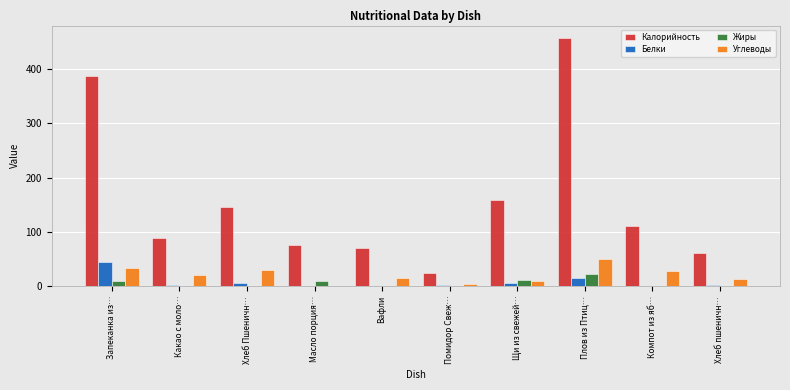

Which series changed the most between Запеканка из… and Масло порция…?

Калорийность